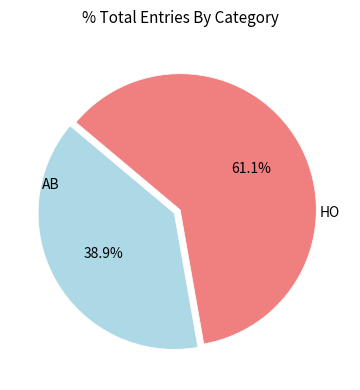

Is there any slice that represents more than half of the pie?

Yes